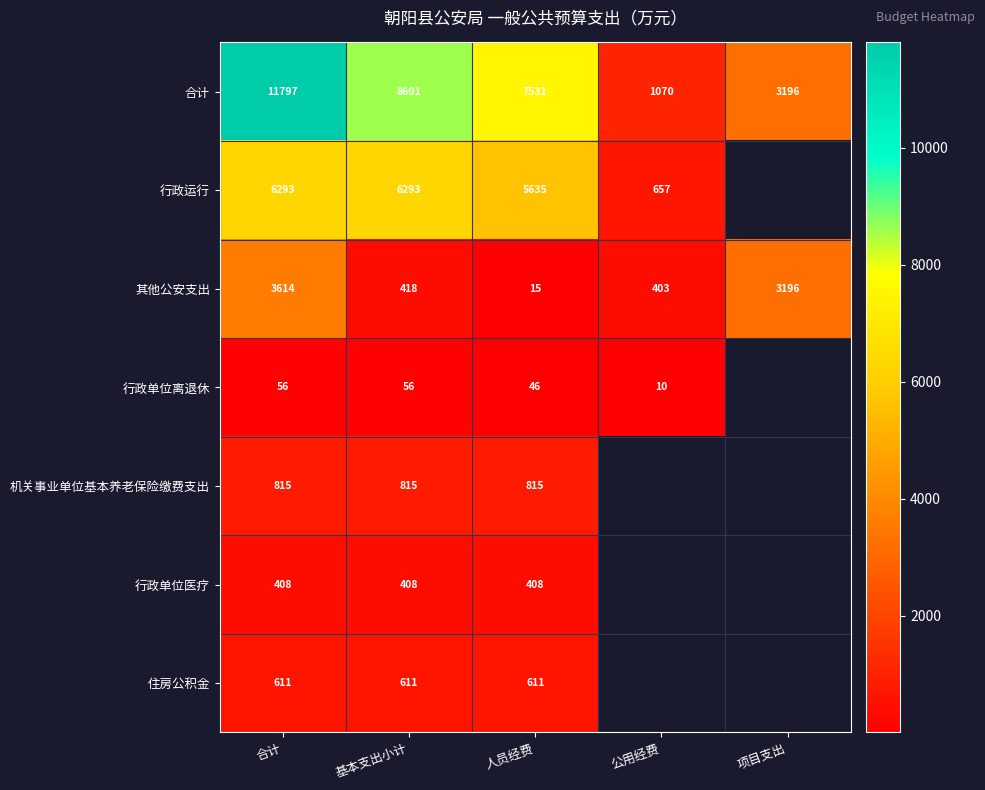

Is the value of 行政运行 at 公用经费 greater than the value of 机关事业单位基本养老保险缴费支出 at 人员经费?

No